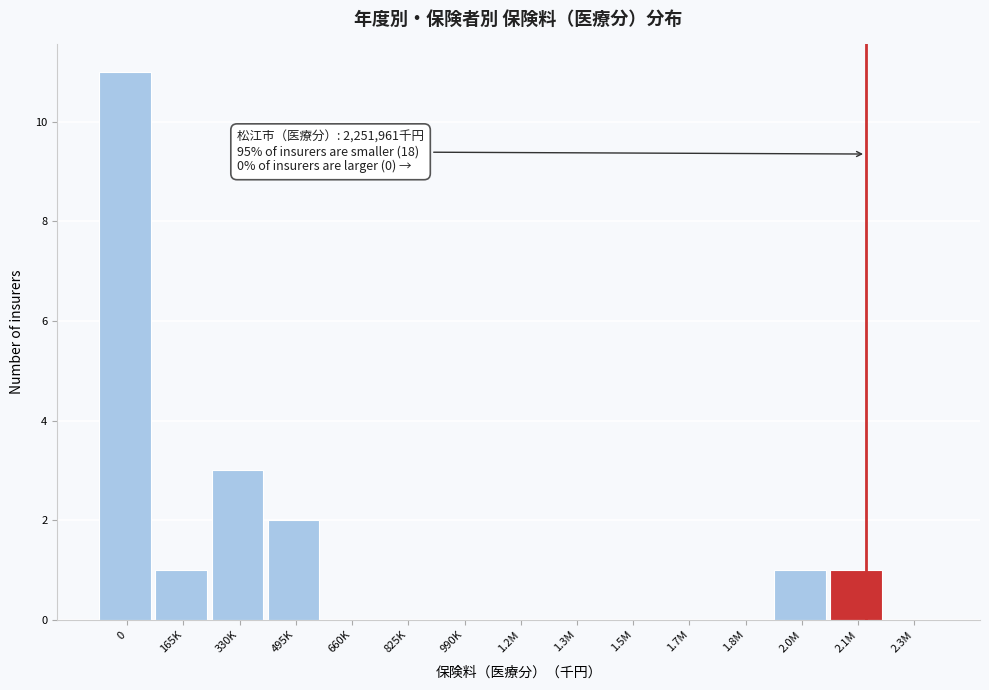

Reading left to right, transcribe all the data shown in this chart.

0=11	165K=1	330K=3	495K=2	660K=0	825K=0	990K=0	1.2M=0	1.3M=0	1.5M=0	1.7M=0	1.8M=0	2.0M=1	2.1M=1	2.3M=0